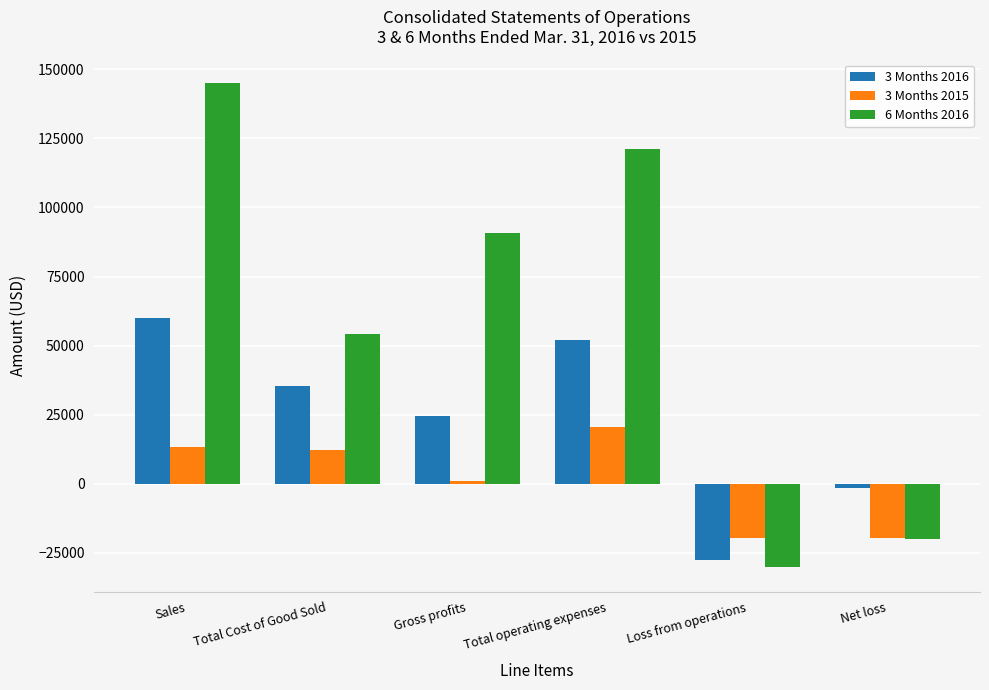

At which category is the sum across all series the highest?

Sales